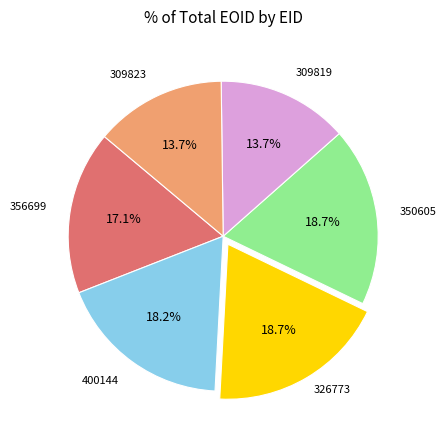

Is there any slice that represents more than half of the pie?

No